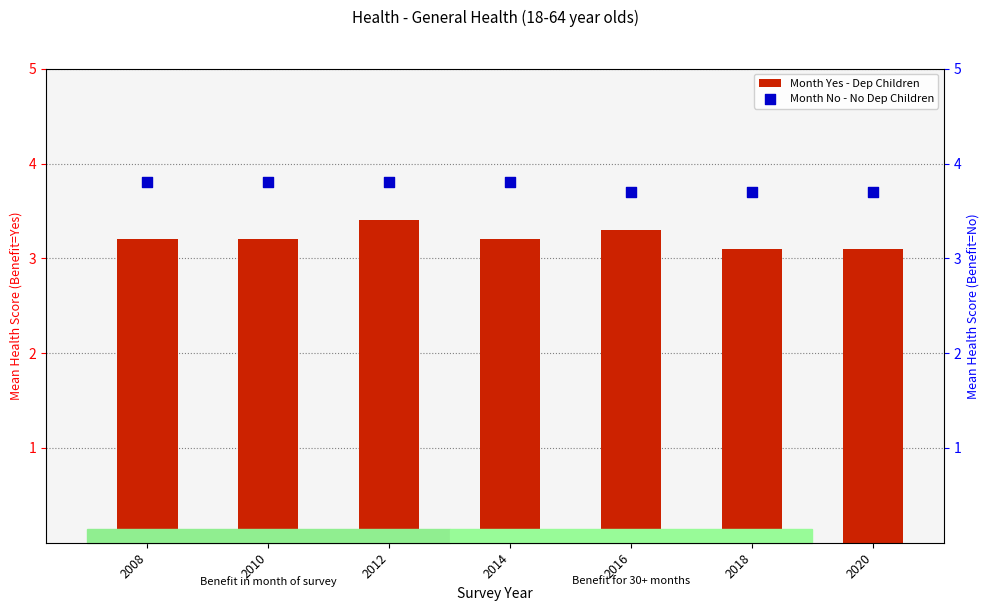

Is the value of Month Yes - Dep Children at 2016 greater than the value of Month No - No Dep Children at 2012?

No